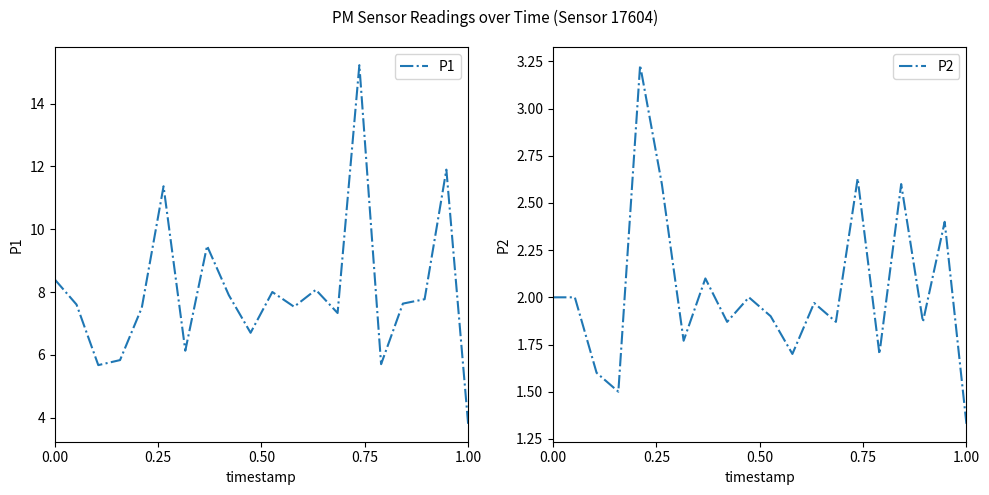

Does the chart display data point markers on the line(s)?

No